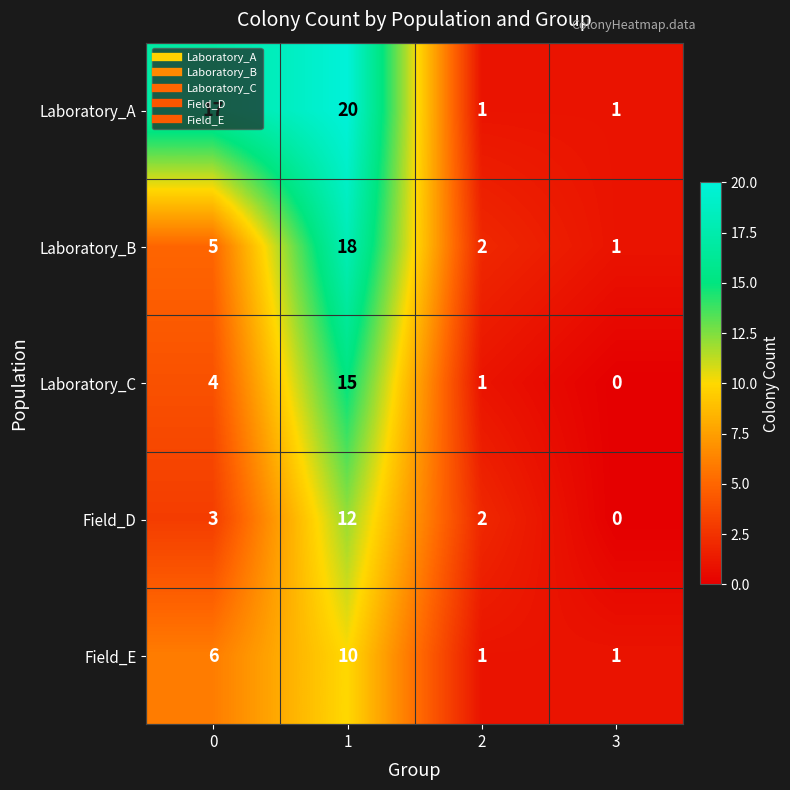

What is the sum of the Field_E values at 0 and 2?

7